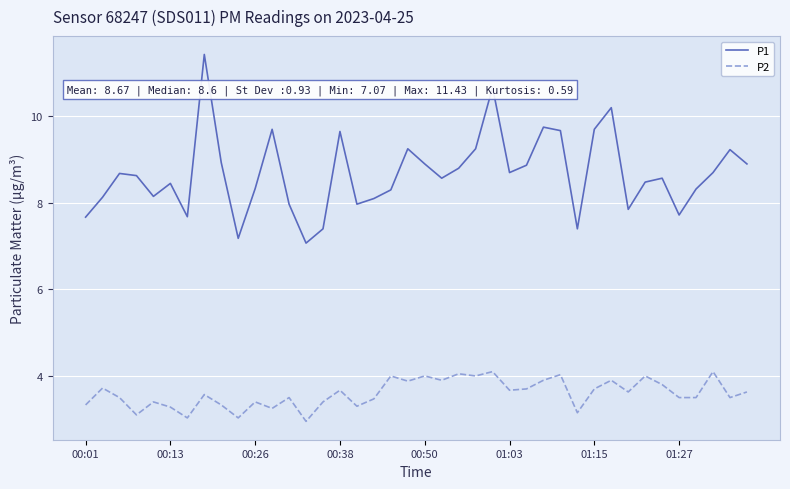

Which series has the largest range (max minus min)?

P1